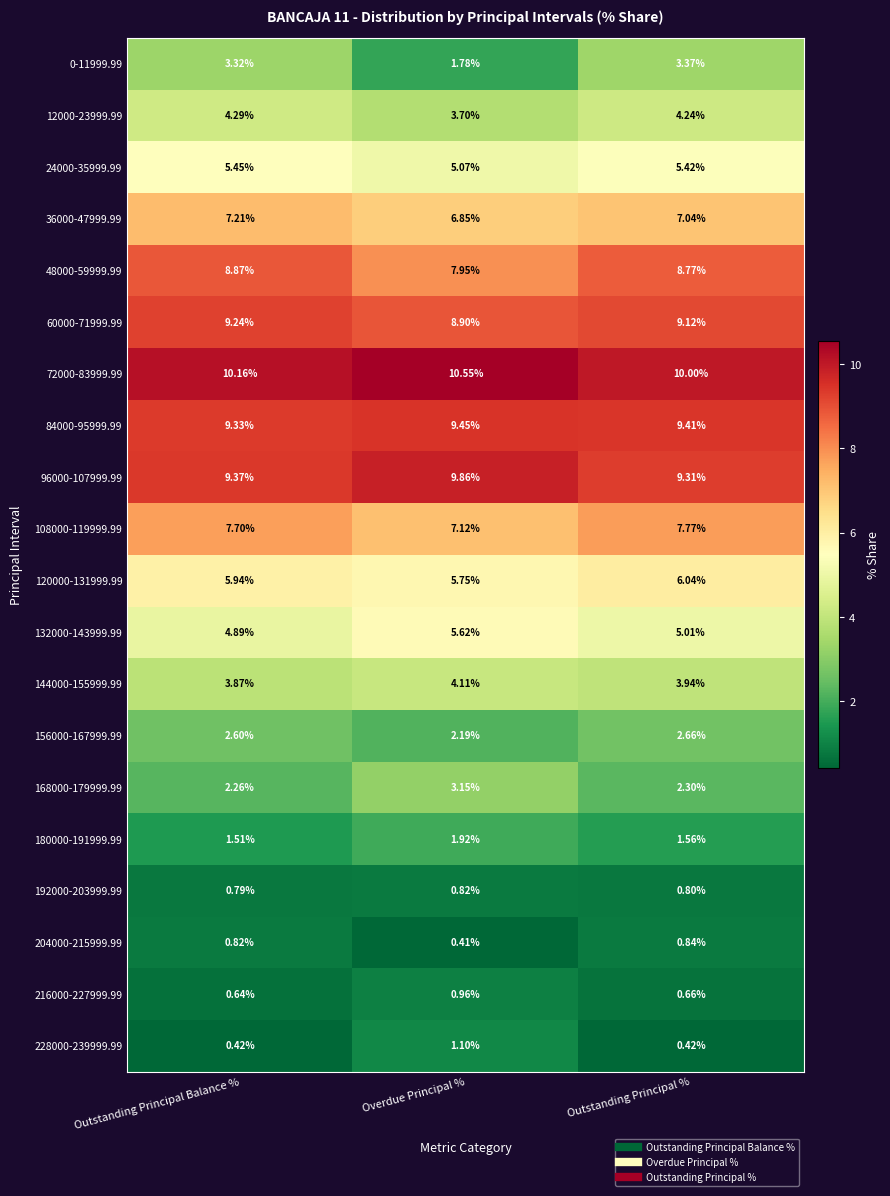

Where is 180000-191999.99 nearest to the value 1?

Outstanding Principal Balance %